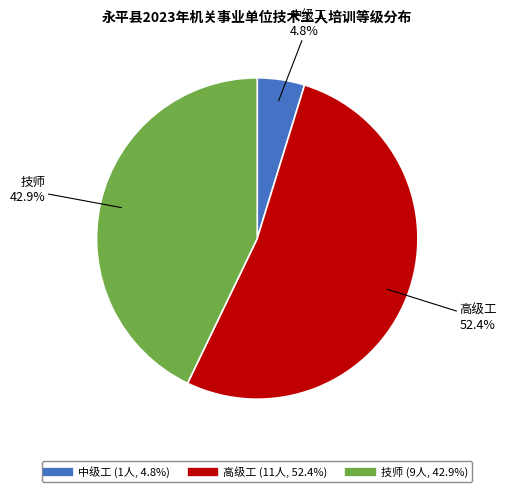

Do 中级工 and 高级工 together represent more than half of the pie?

Yes